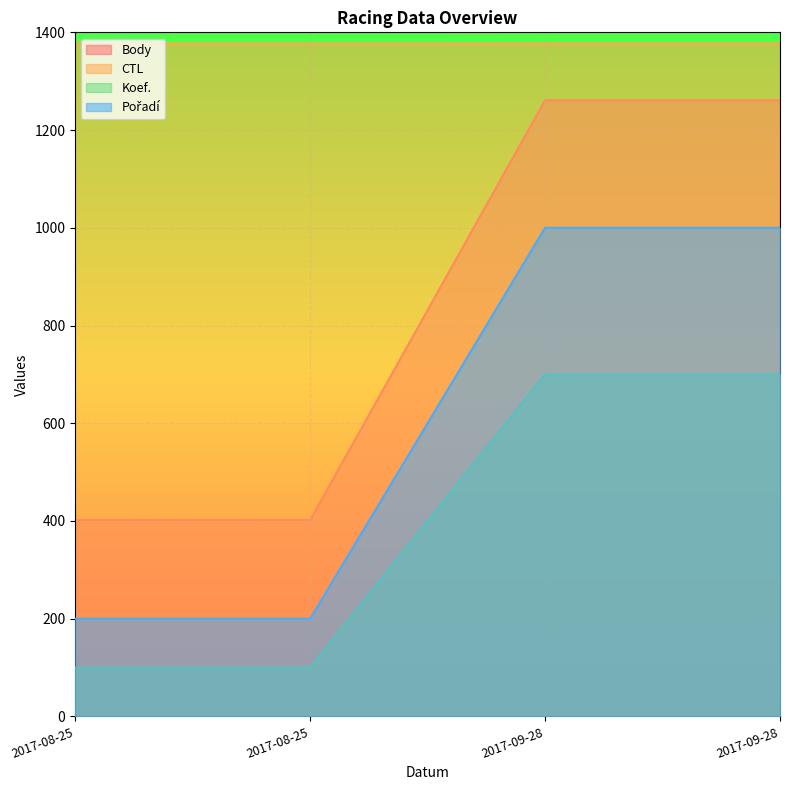

What are all the series names shown in the legend?

Body, CTL, Koef., Pořadí